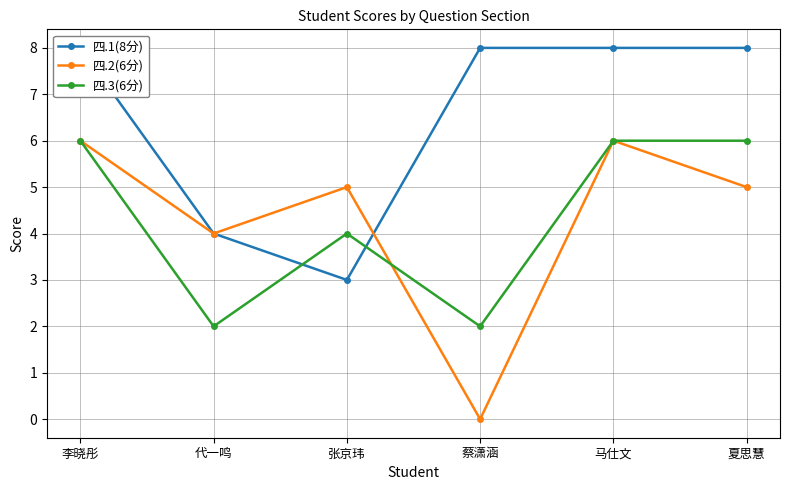

How many intersections are there between 四.3(6分) and 四.2(6分)?

1